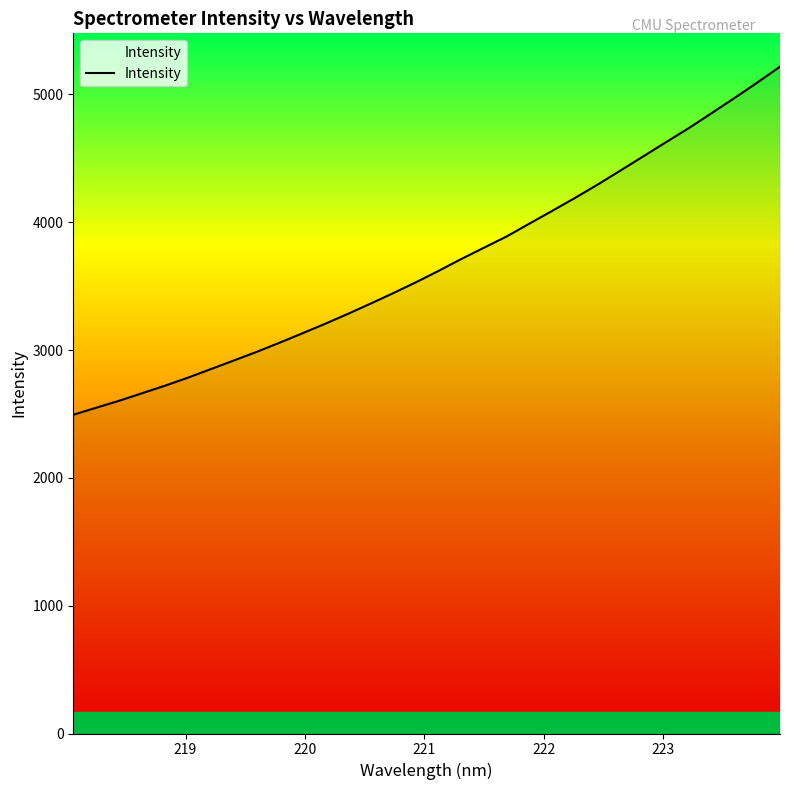

What is the difference between the maximum and minimum values?

2723.7